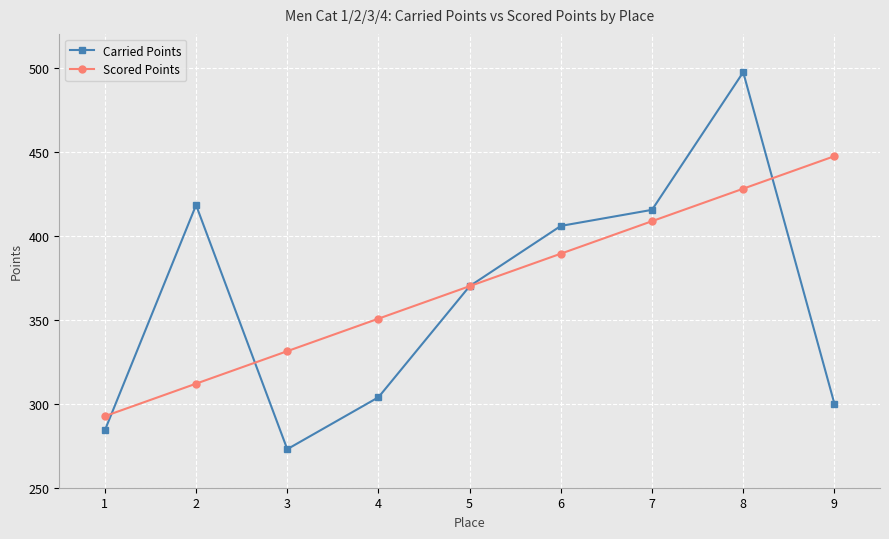

Is the value of Scored Points at 6 greater than the value of Carried Points at 3?

Yes